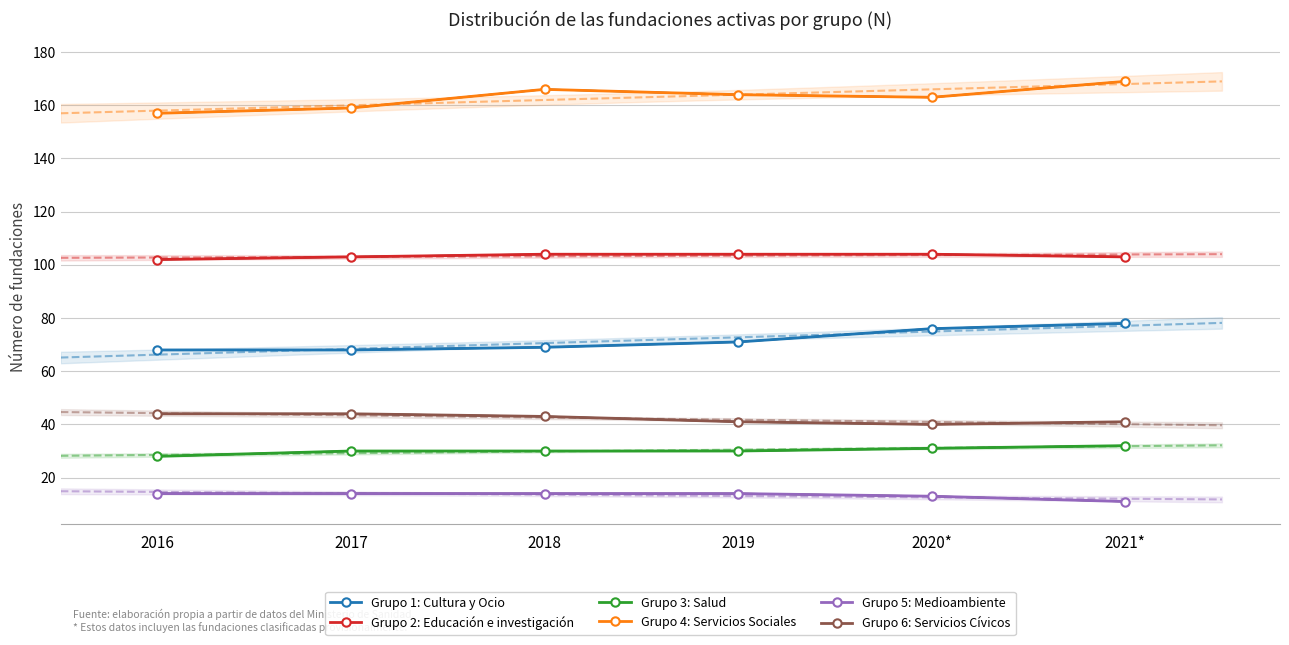

Does the chart have visible grid lines?

Yes